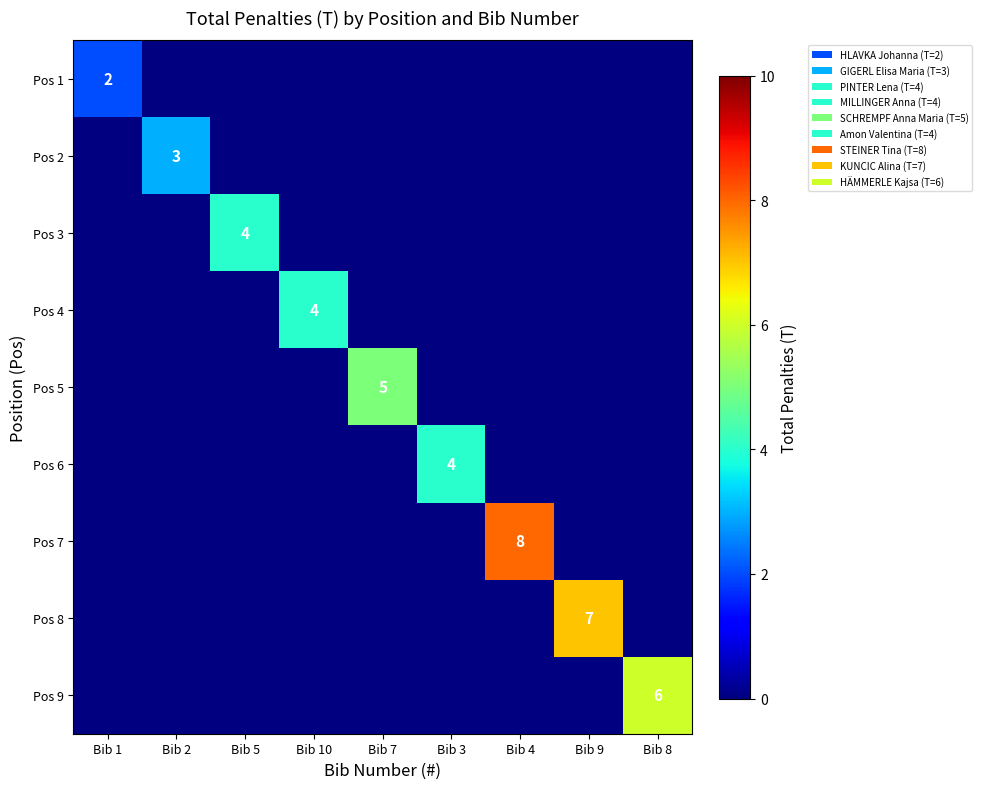

At how many categories does at least one series exceed 5?

3